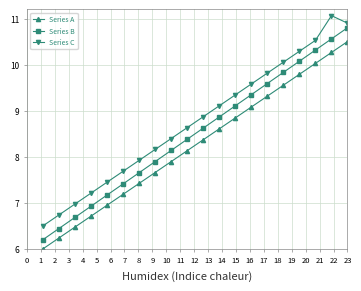

Rank the series by their average value, from lowest to highest.

Series A, Series B, Series C